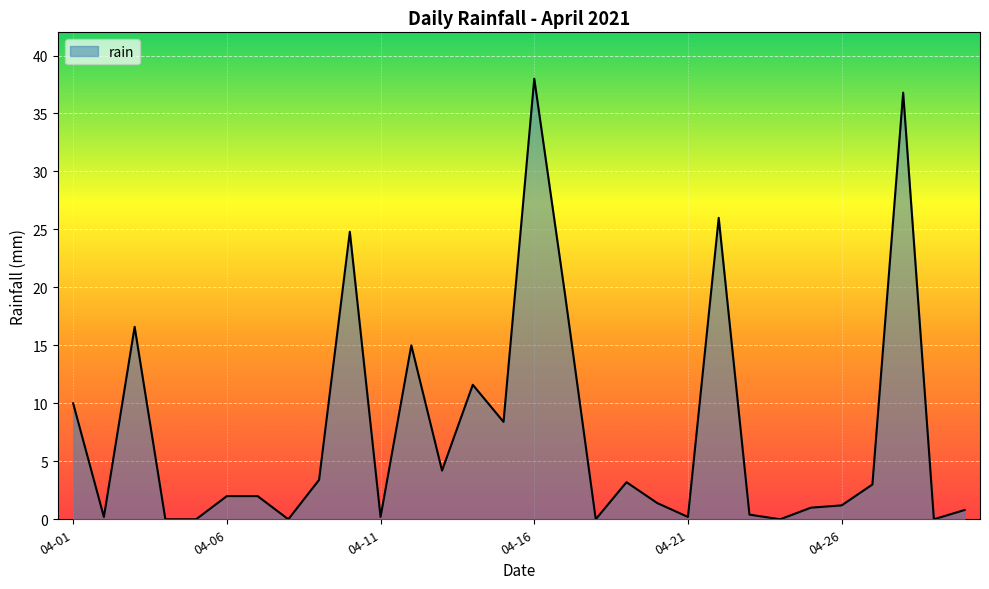

What is the maximum value shown in the chart?

38.0